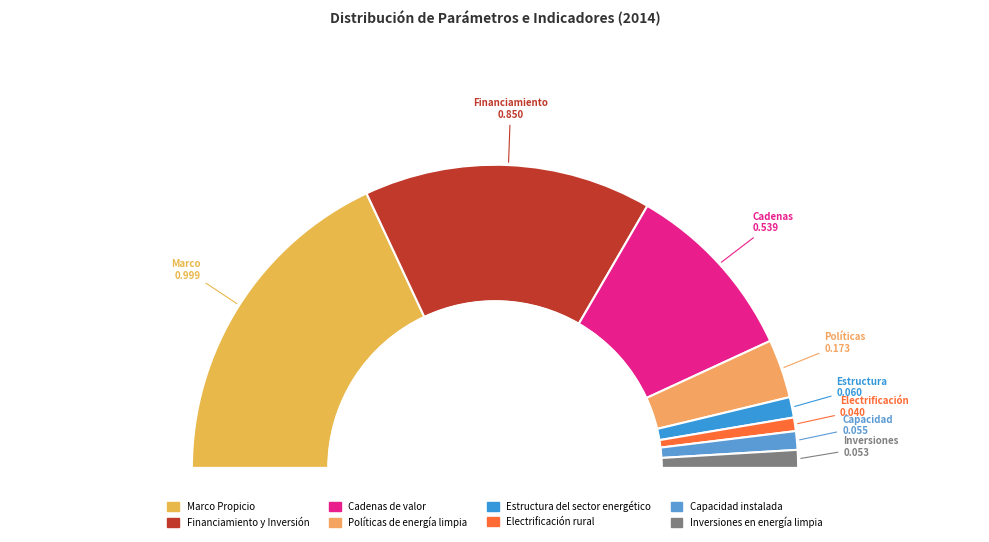

Does any single category account for the majority?

No